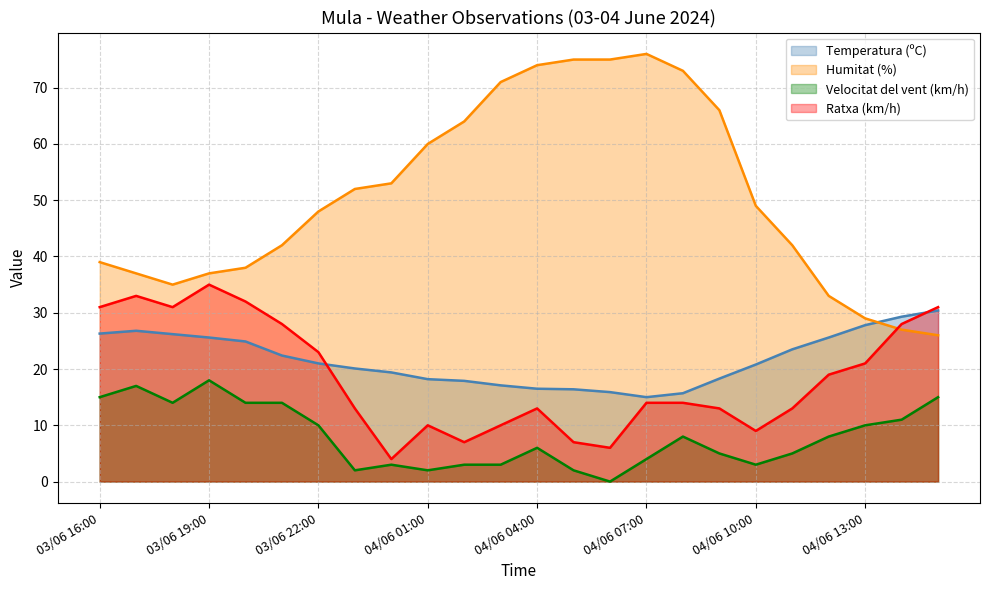

What is the label of the 20th point from the left?

04/06 11:00